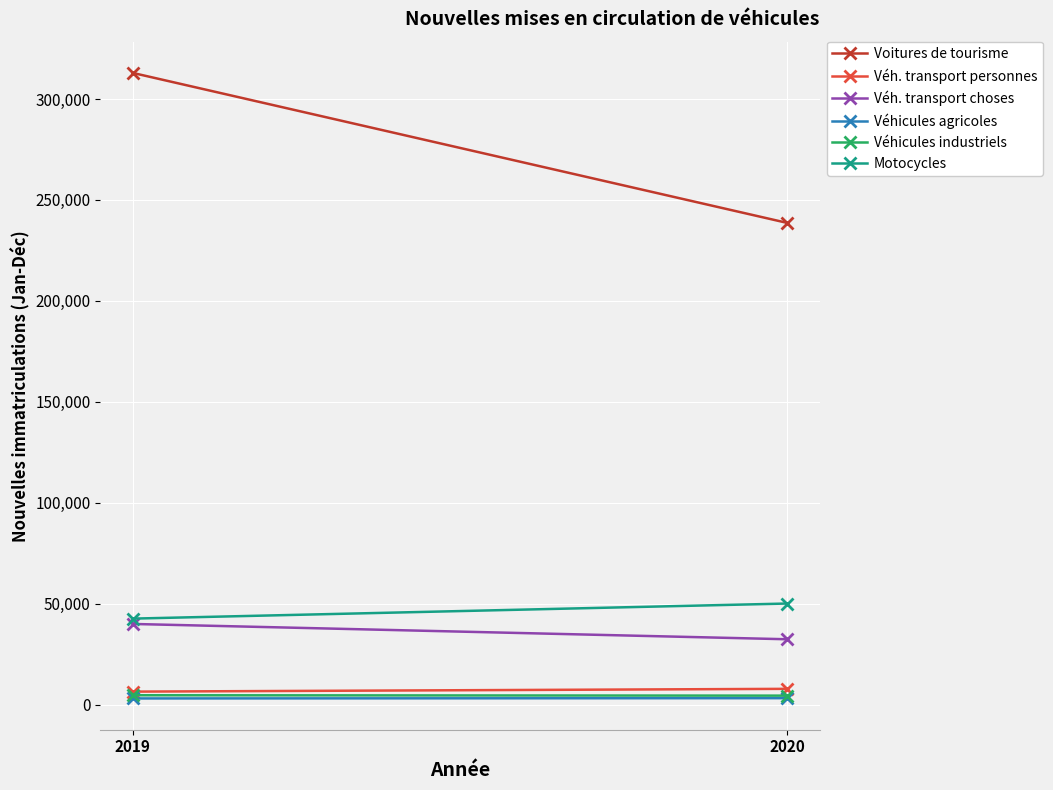

What is the value of the Véhicules agricoles point at the 2nd from the left?

3252